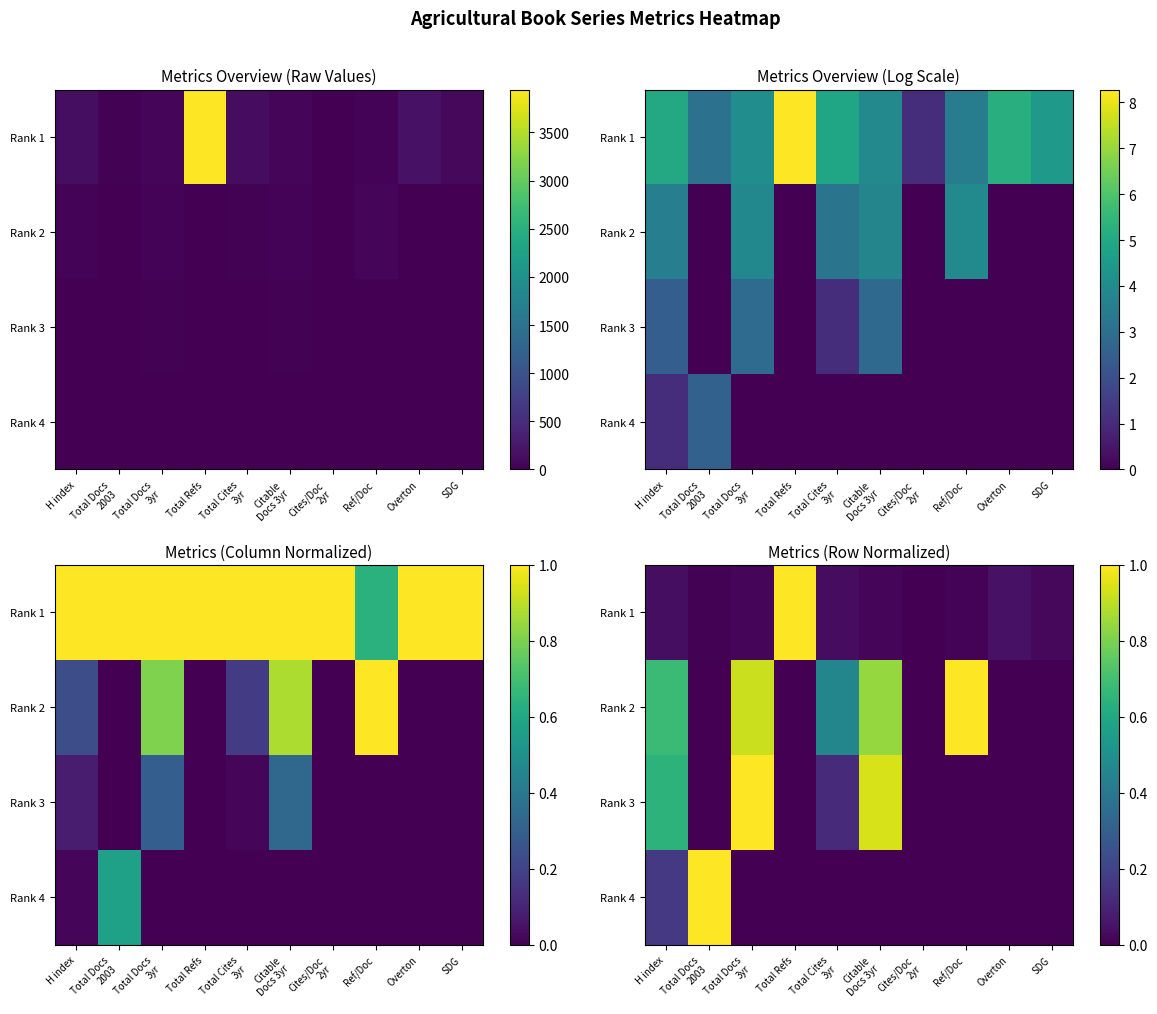

The Rank 1 series shows 0.0 at Total Docs 2003. True or false?

False